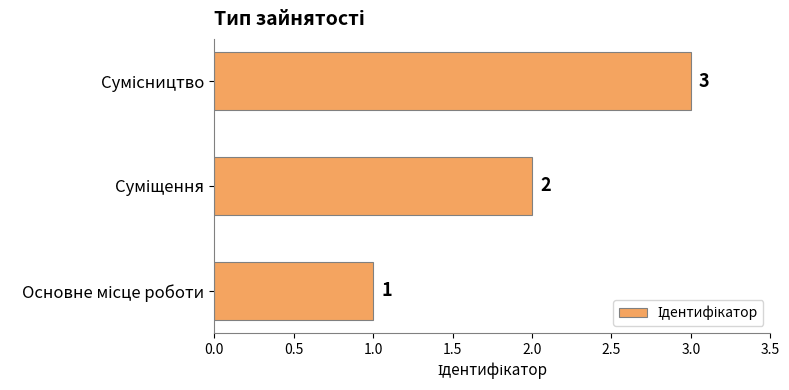

What is the average value?

2